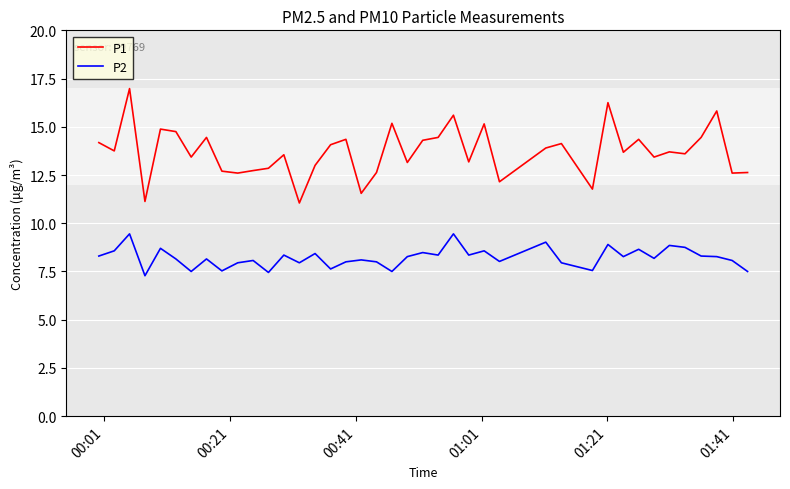

What is the maximum value shown in the chart?

17.0